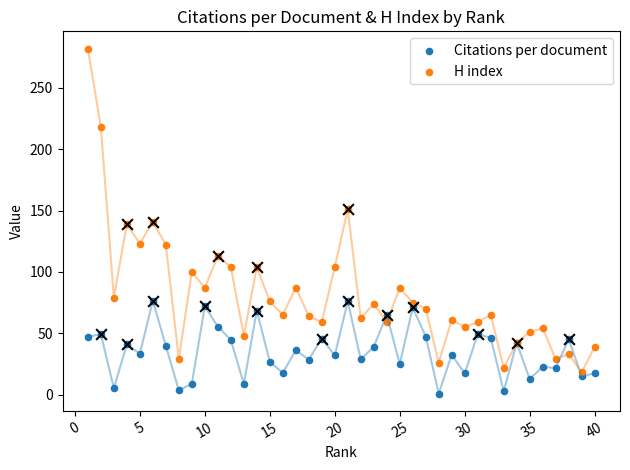

Which series contains the highest Y value?

H index